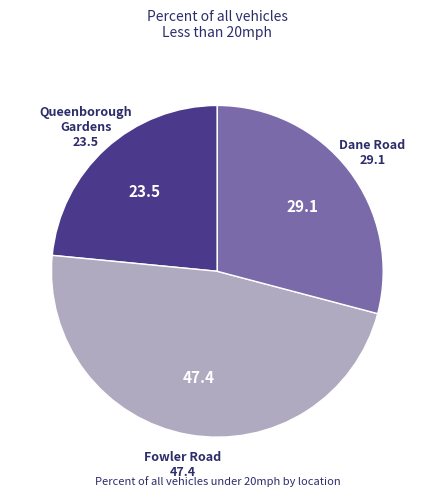

Is there a majority slice in this chart?

No